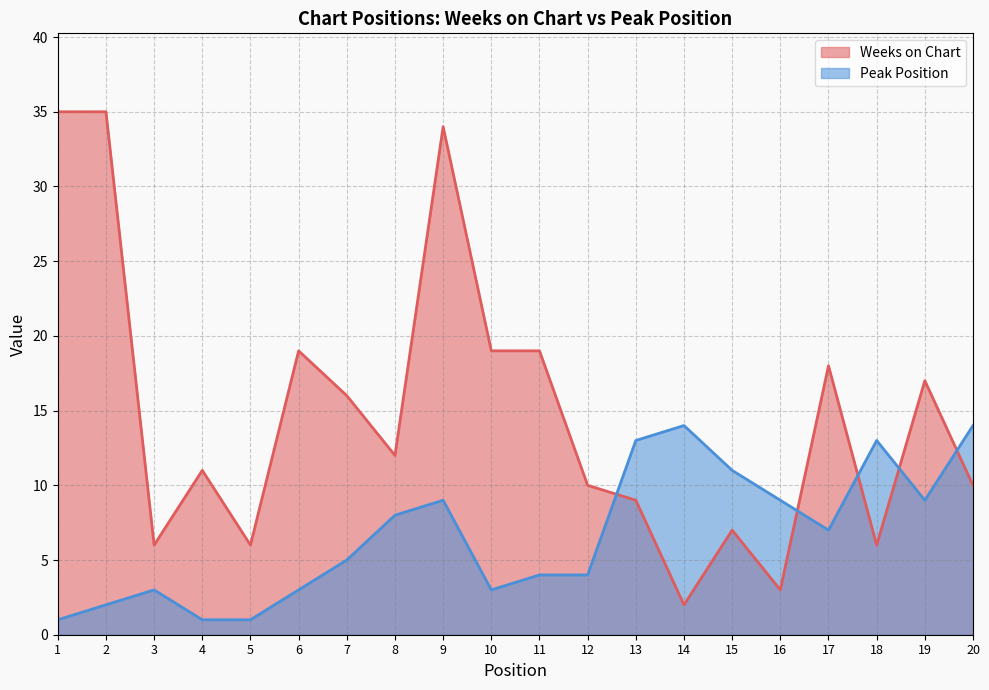

How many interior local peaks does the Weeks on Chart series have?

6